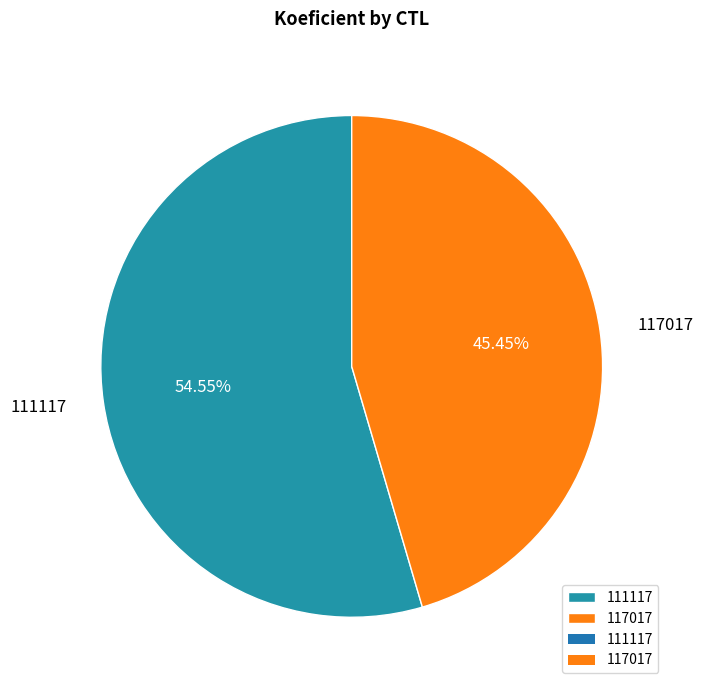

To the nearest percent, what is the average slice percentage?

50%